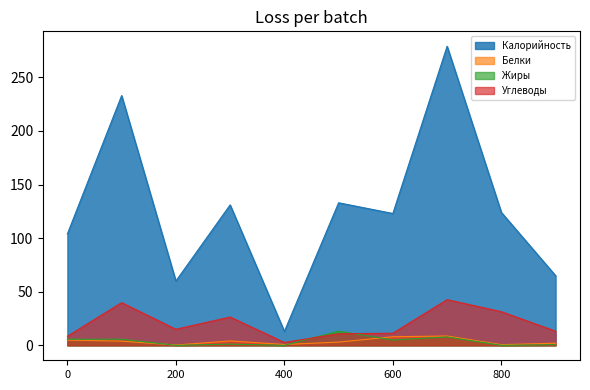

At how many categories does at least one series exceed 107?

6